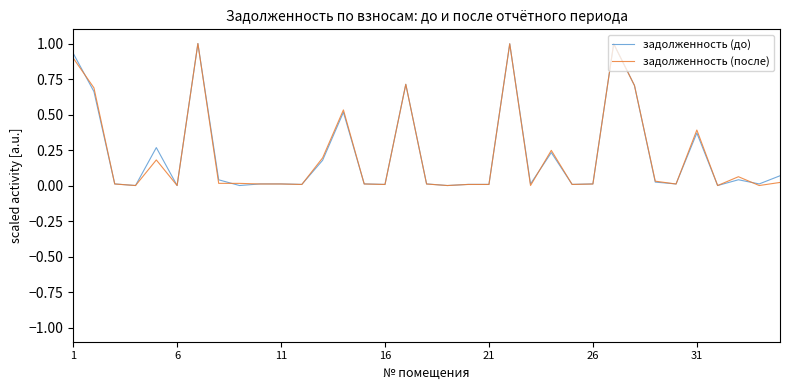

List the series in order of their peak value, highest first.

задолженность (до), задолженность (после)